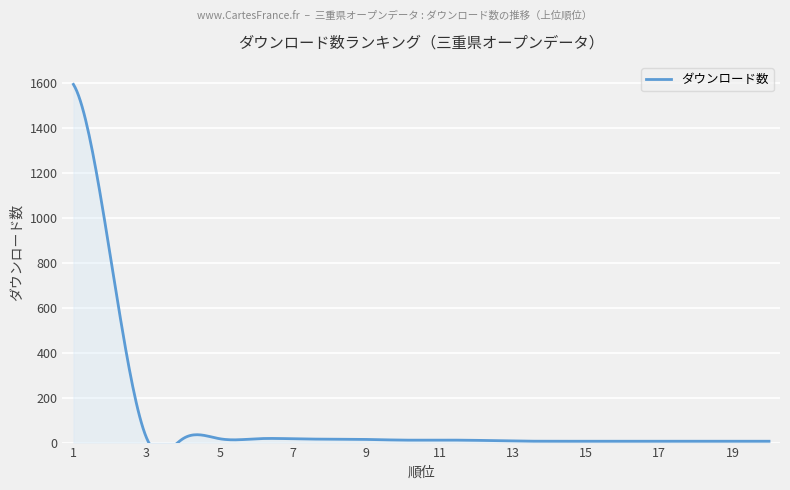

Reading left to right, what are all the values shown in this chart?

1593	839	20	18	17	17	17	15	14	11	11	10	7	6	6	6	6	6	6	6